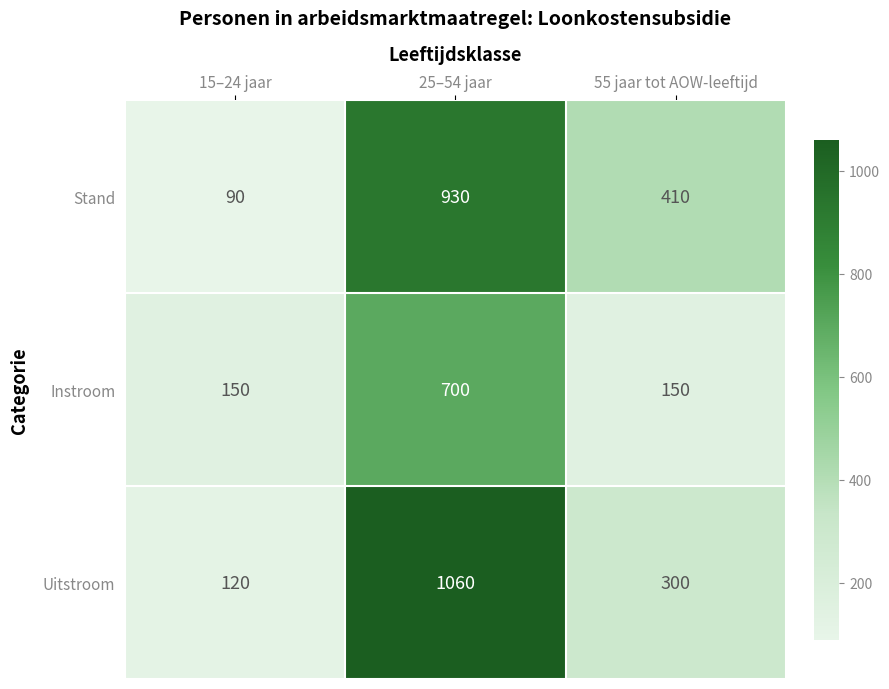

Which series has the largest total across all categories?

Uitstroom